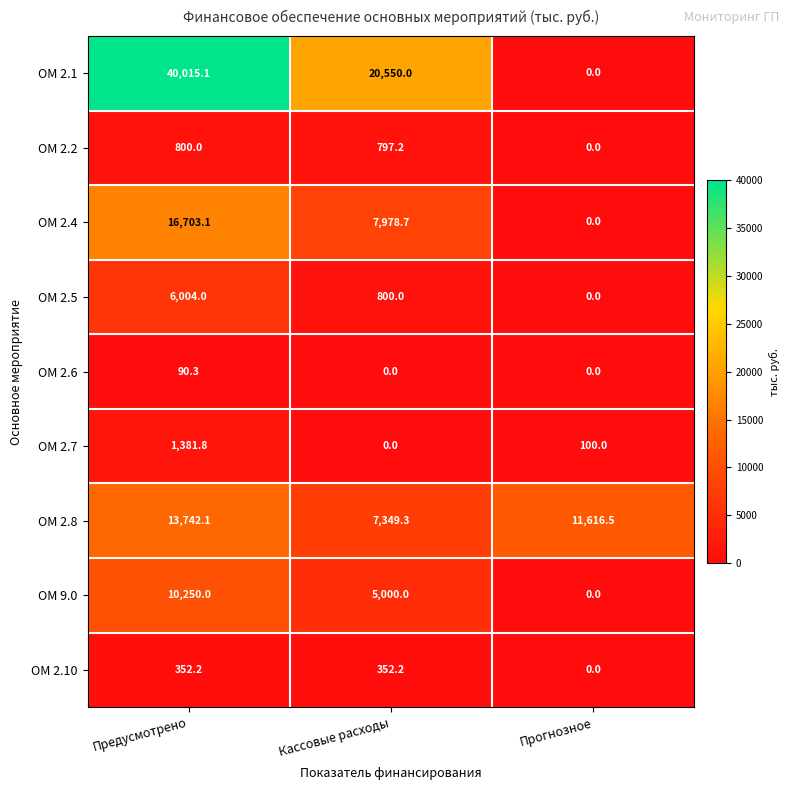

Where is ОМ 2.10 nearest to the value 176?

Прогнозное